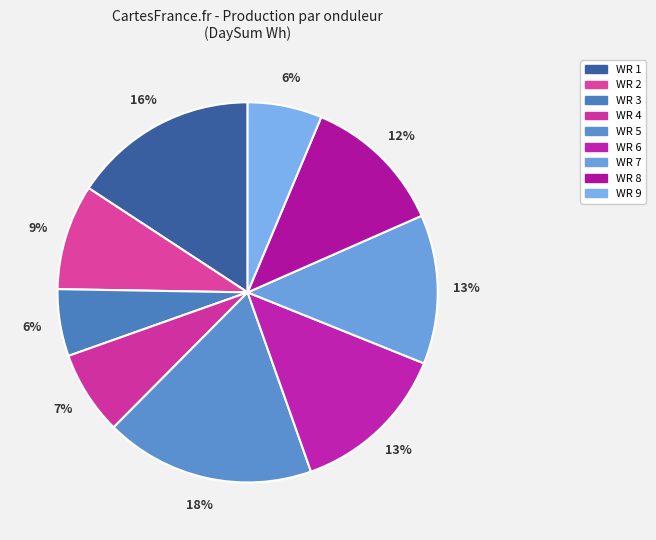

Is WR 2 the majority of the pie?

No